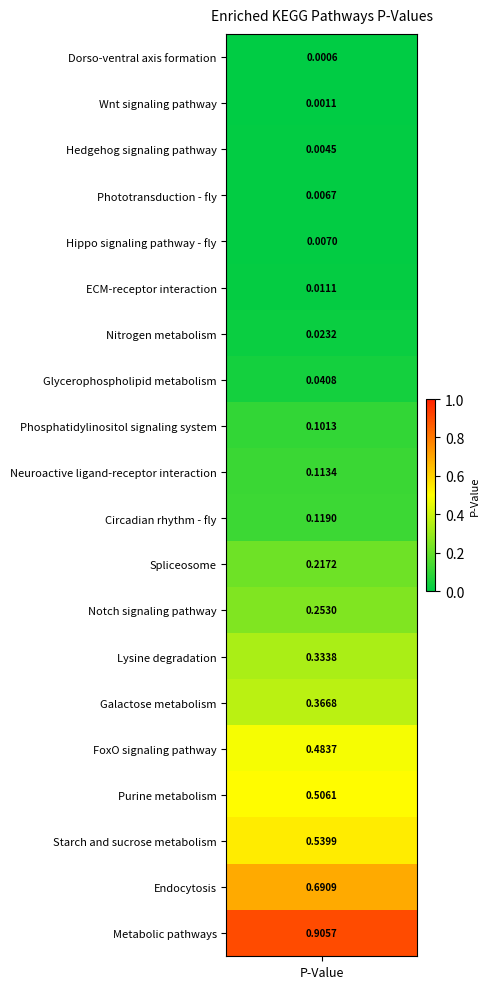

What is the change in value from Nitrogen metabolism to Starch and sucrose metabolism?

+0.5